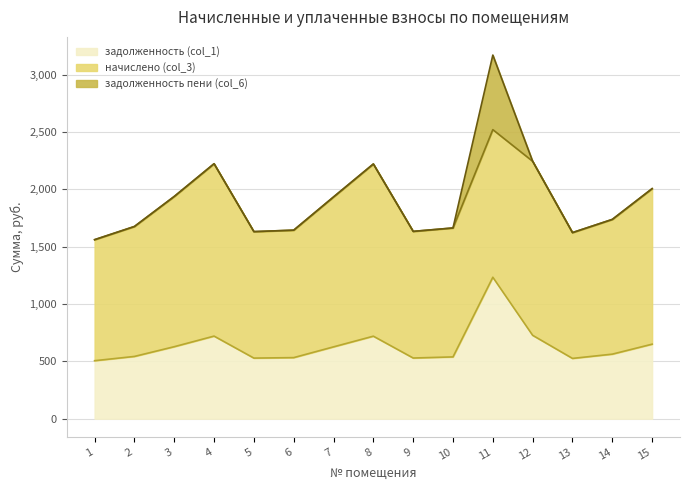

Reading left to right, transcribe all the data shown in this chart.

задолженность (col_1): 505.8	543.0	627.9	720.4	528.5	532.7	626.5	719.7	529.2	538.9	1233.7	727.3	525.8	563.0	650.0
начислено (col_3): 1055.5	1133.3	1310.4	1503.4	1103.0	1111.7	1307.5	1501.9	1104.5	1124.6	1287.4	1517.8	1097.3	1175.0	1356.5
задолженность пени (col_6): 0.0	0.0	0.0	0.0	0.0	0.0	0.0	0.0	0.0	0.0	650.3	0.0	0.0	0.0	0.0